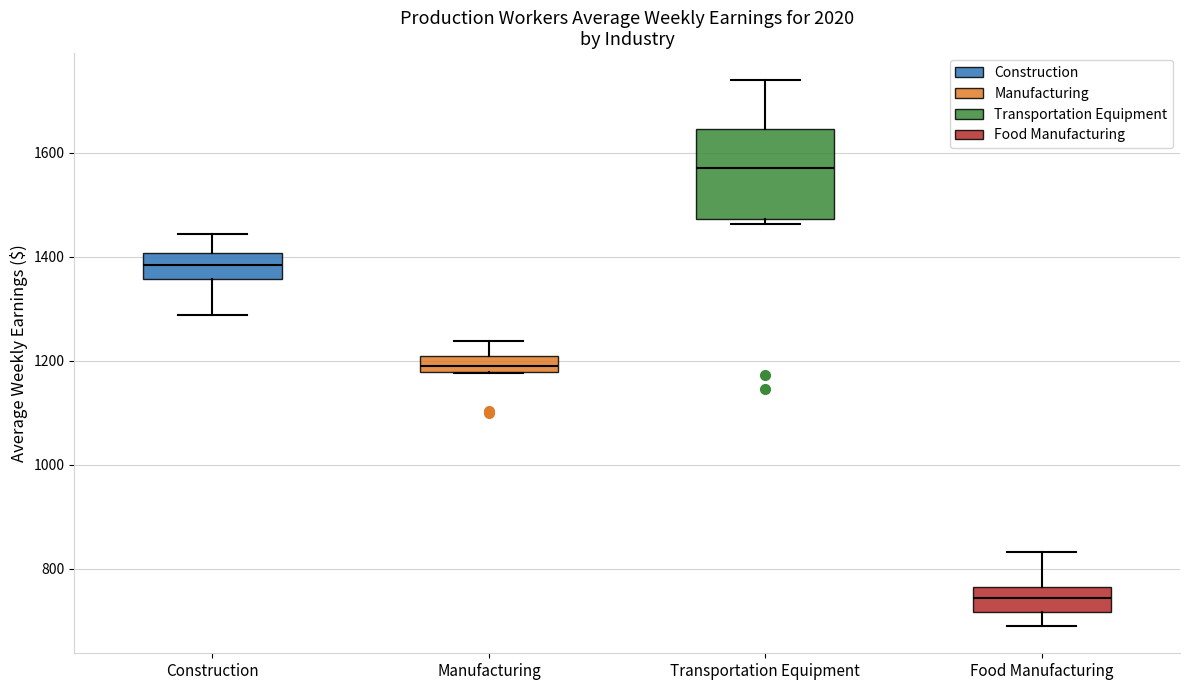

Which box's median line is the lowest?

Food Manufacturing